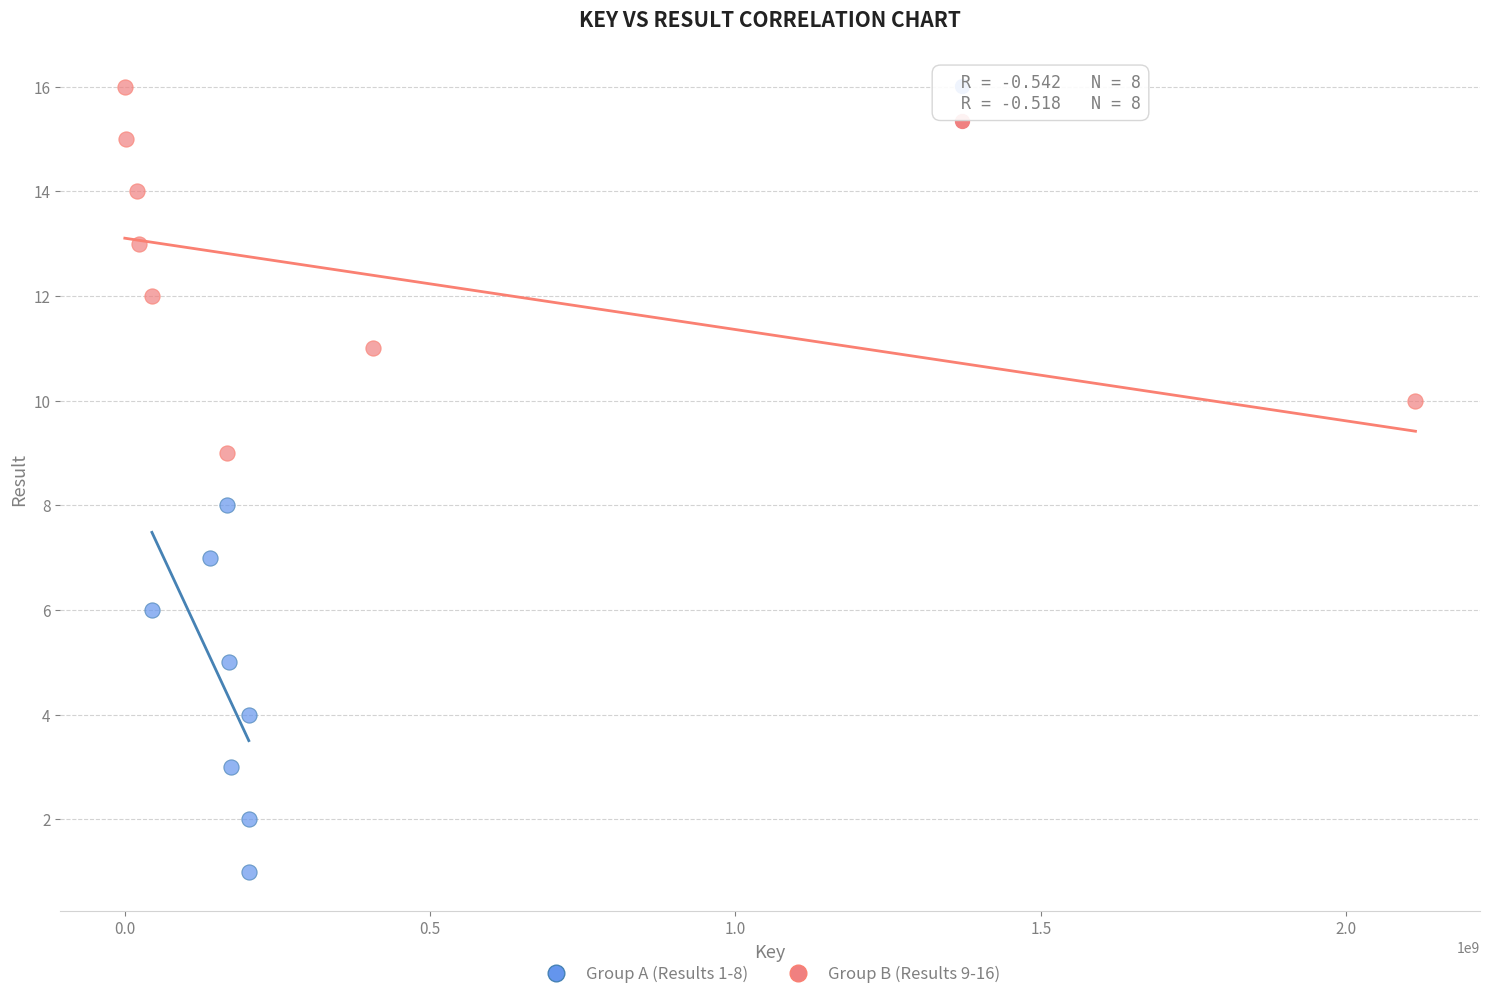

Which series contains the highest Y value?

Group B (Results 9-16)